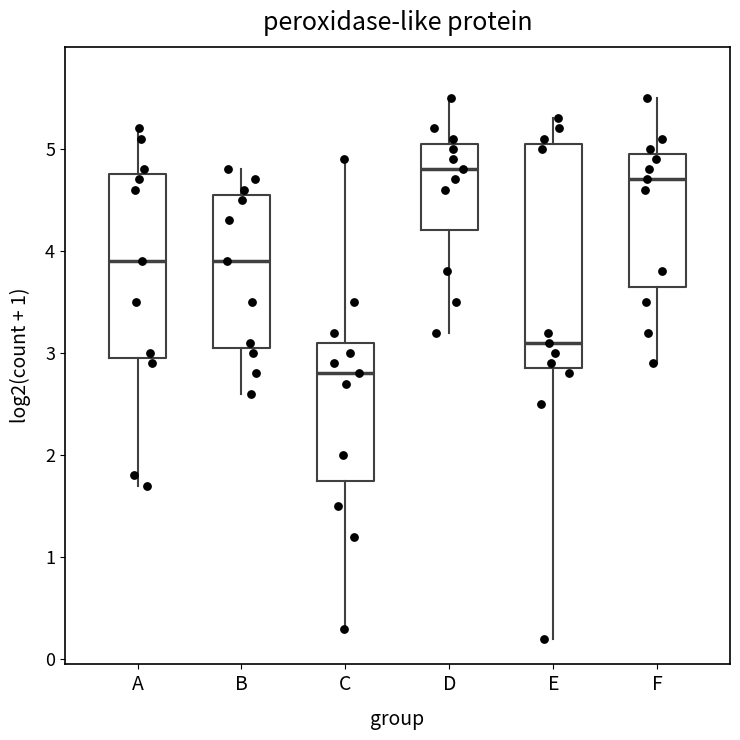

Reading left to right, transcribe this box plot: for each box, give where its median line is, the range the box spans, and where its two whiskers end, as read against the y-axis. The values are not printed on the chart, so give them approximately, as read against the axis.

A: median 3.9, box 3.0 to 4.8, whiskers 1.7 to 5.2
B: median 3.9, box 3.1 to 4.6, whiskers 2.6 to 4.8
C: median 2.8, box 1.8 to 3.1, whiskers 0.3 to 4.9
D: median 4.8, box 4.2 to 5.1, whiskers 3.2 to 5.5
E: median 3.1, box 2.9 to 5.1, whiskers 0.2 to 5.3
F: median 4.7, box 3.7 to 5.0, whiskers 2.9 to 5.5